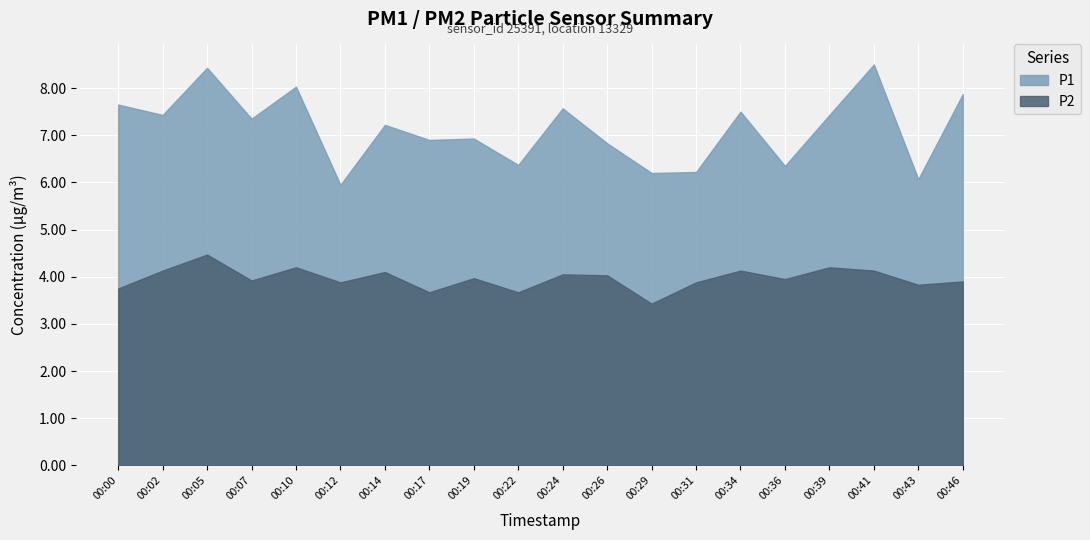

Is the value of P2 at 00:46 greater than the value of P1 at 00:43?

No